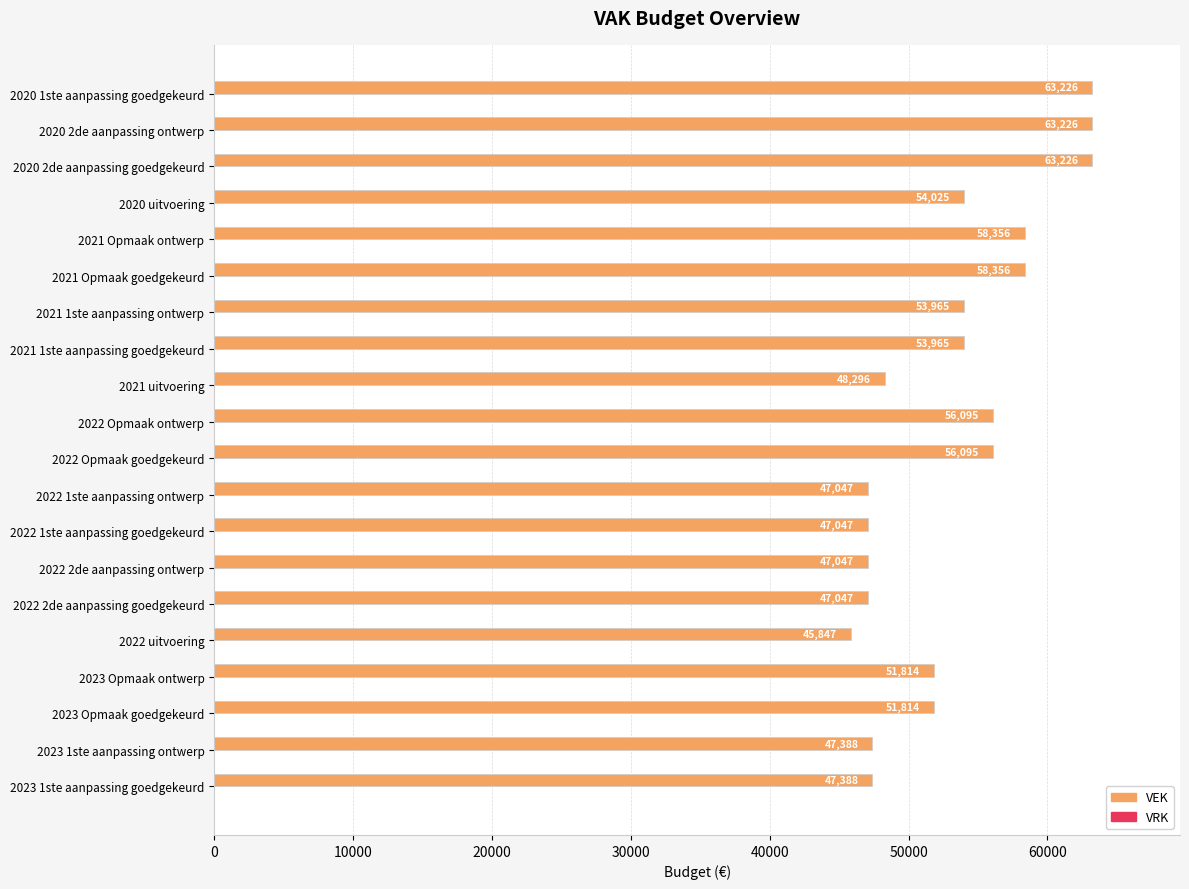

At which label is the value closest to 54536?

2020 uitvoering